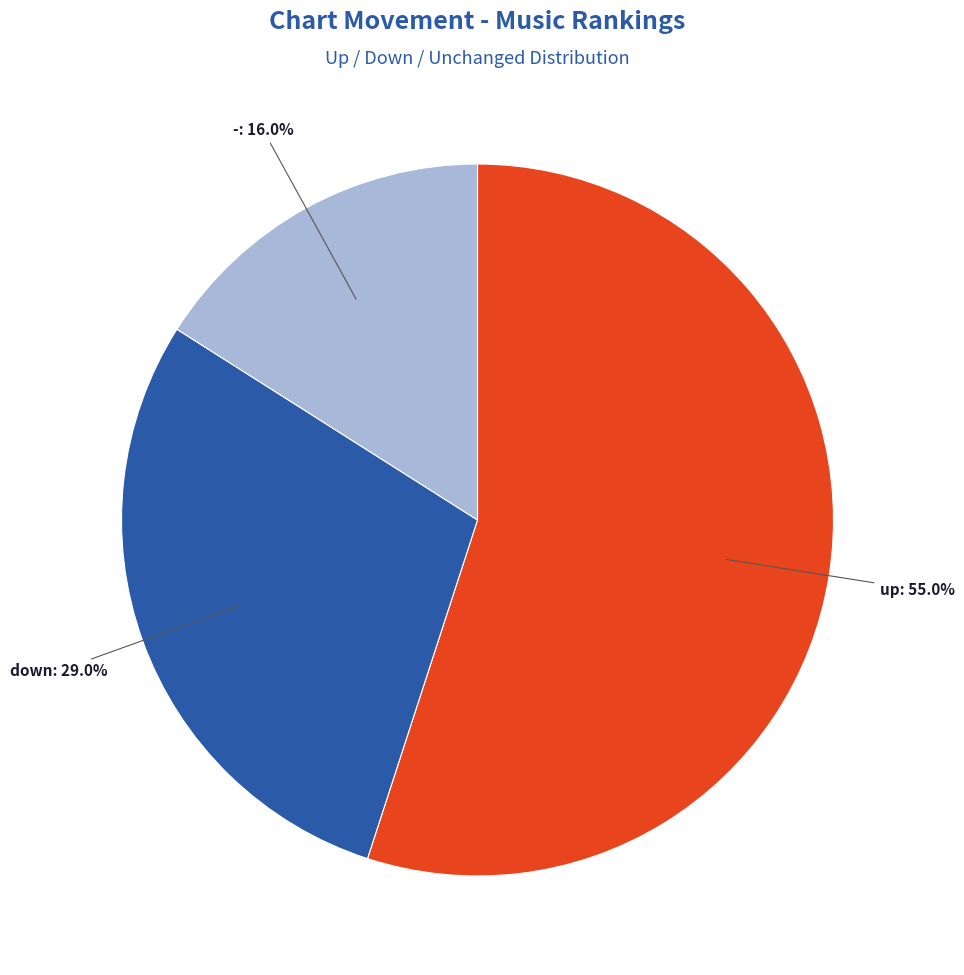

How many slices are in this pie chart?

3